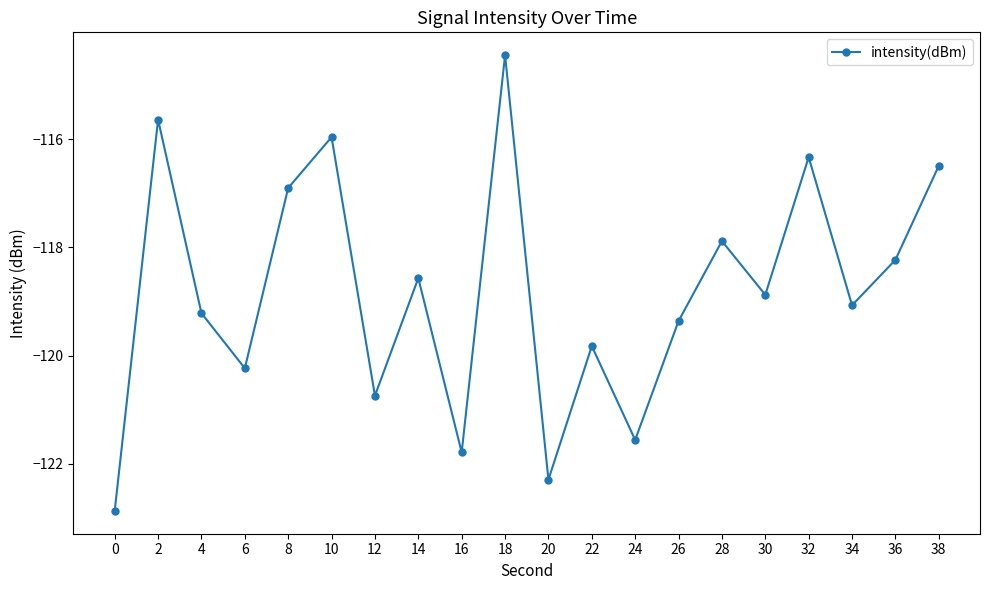

The value at 4 is -119.2. True or false?

True